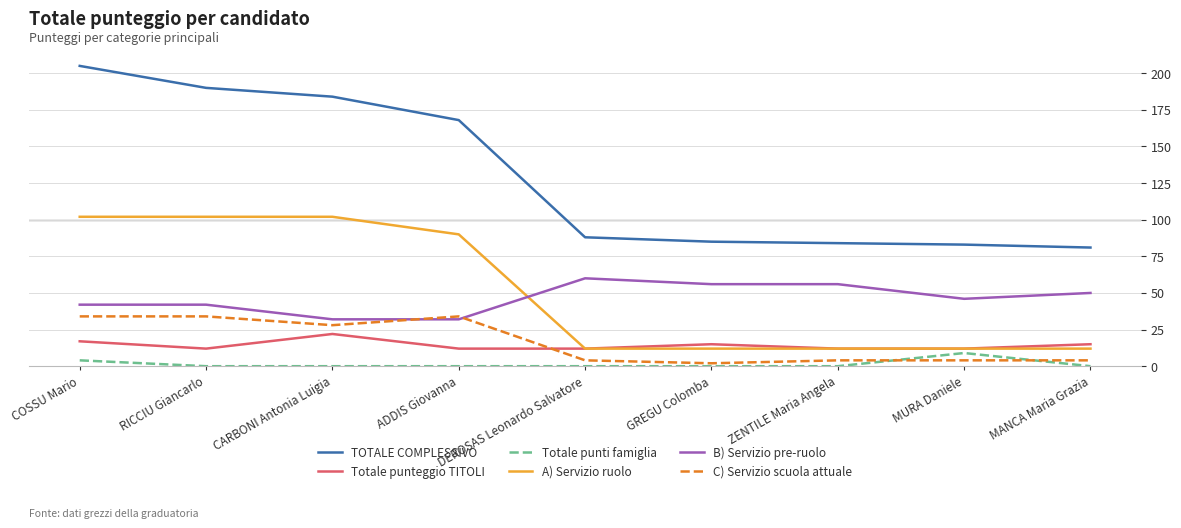

How many lines are shown in the chart?

6